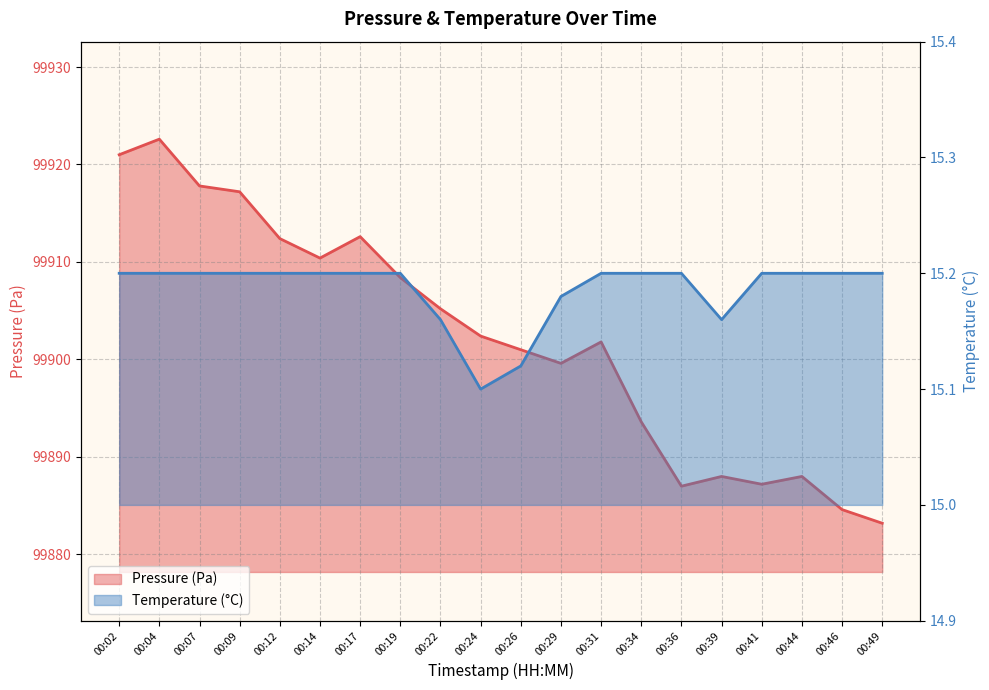

Which has a higher value, 00:04 or 00:29?

00:04